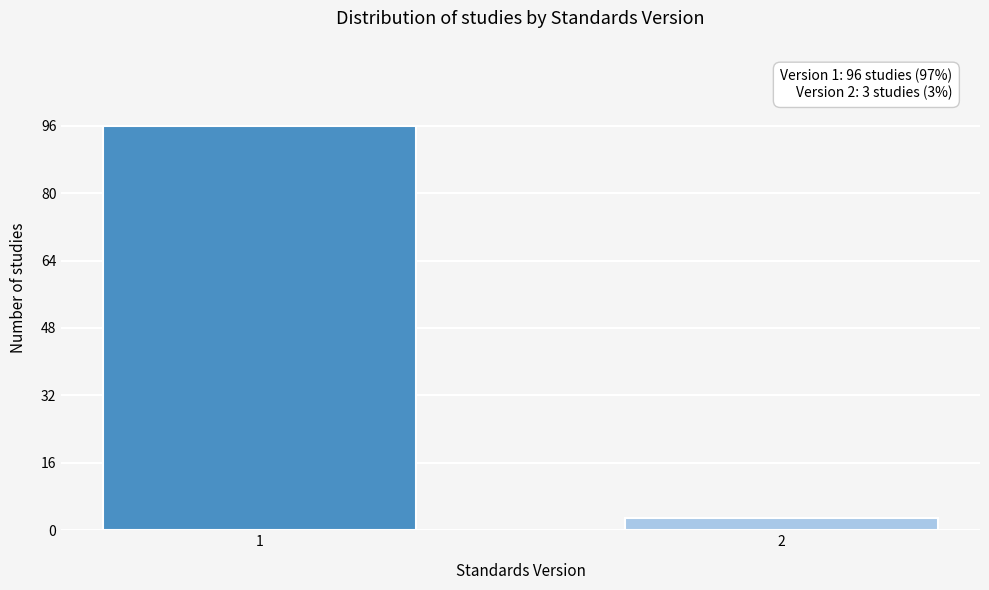

Reading left to right, extract all data points from this chart.

96	3